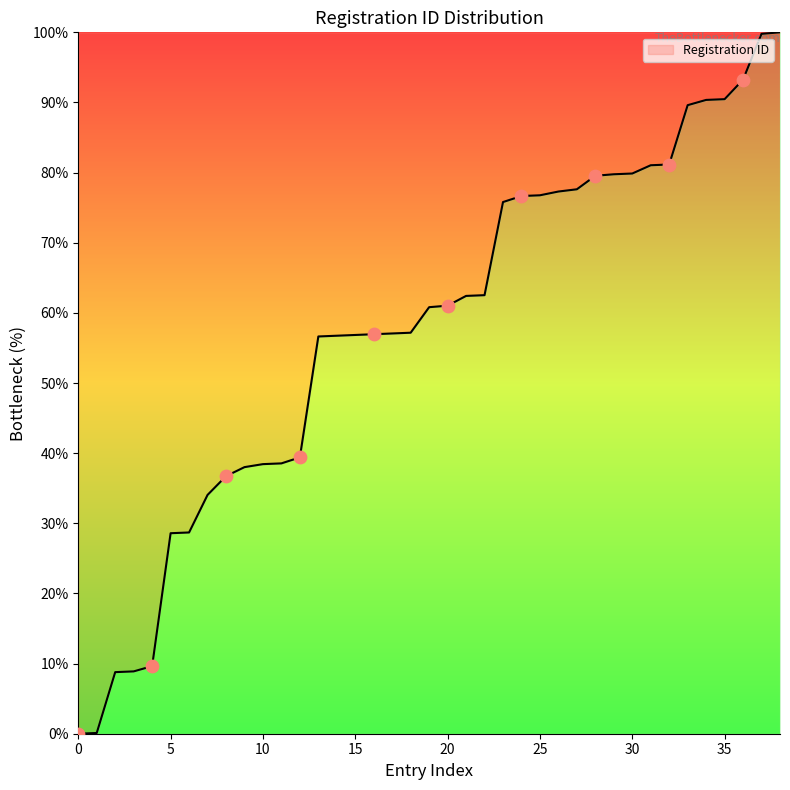

How many lines are shown in the chart?

1